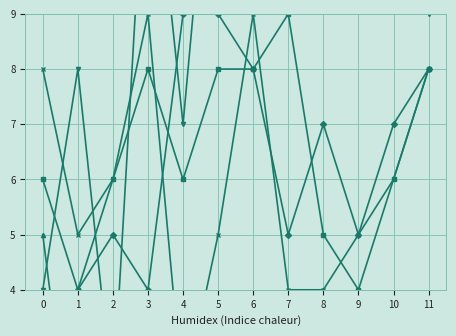

Is it true that col_17 equals 4 at 10?

False